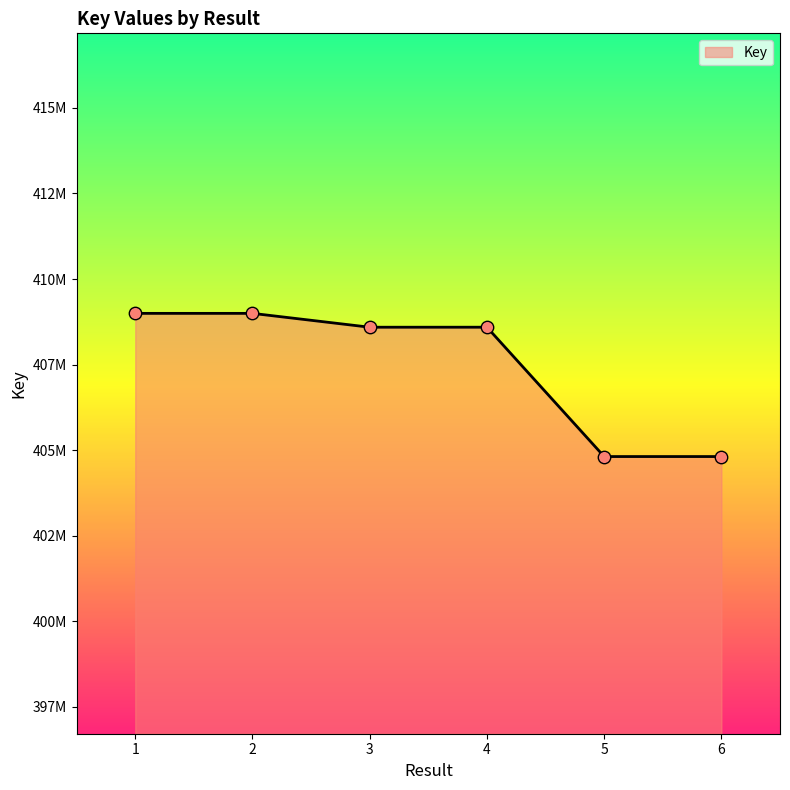

What is the change in value from 1 to 4?

-404122